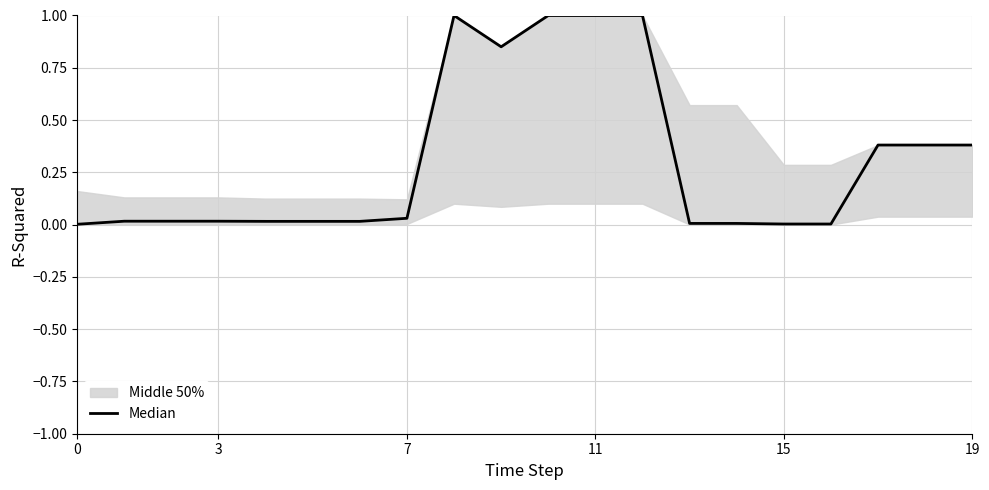

What is the sum of all values?

6.1